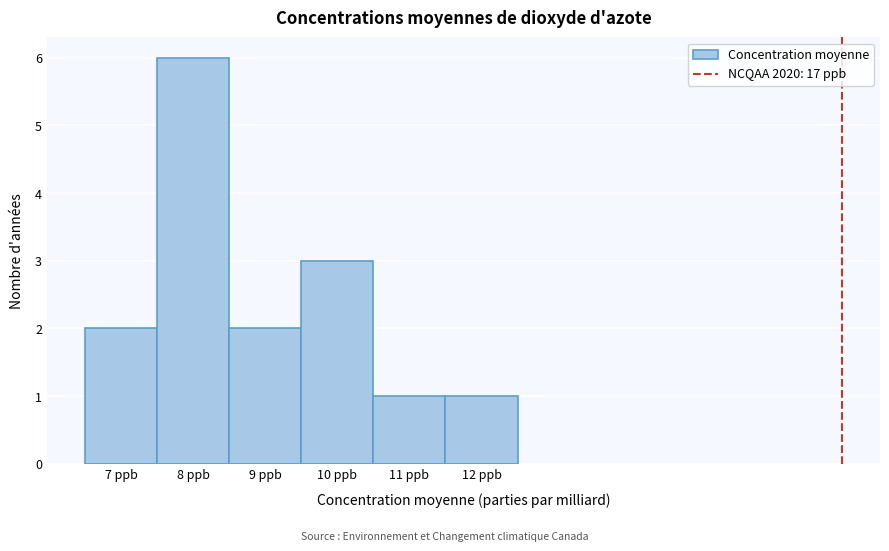

Over which range of the x-axis is the bar tallest?

7.5 to 8.5